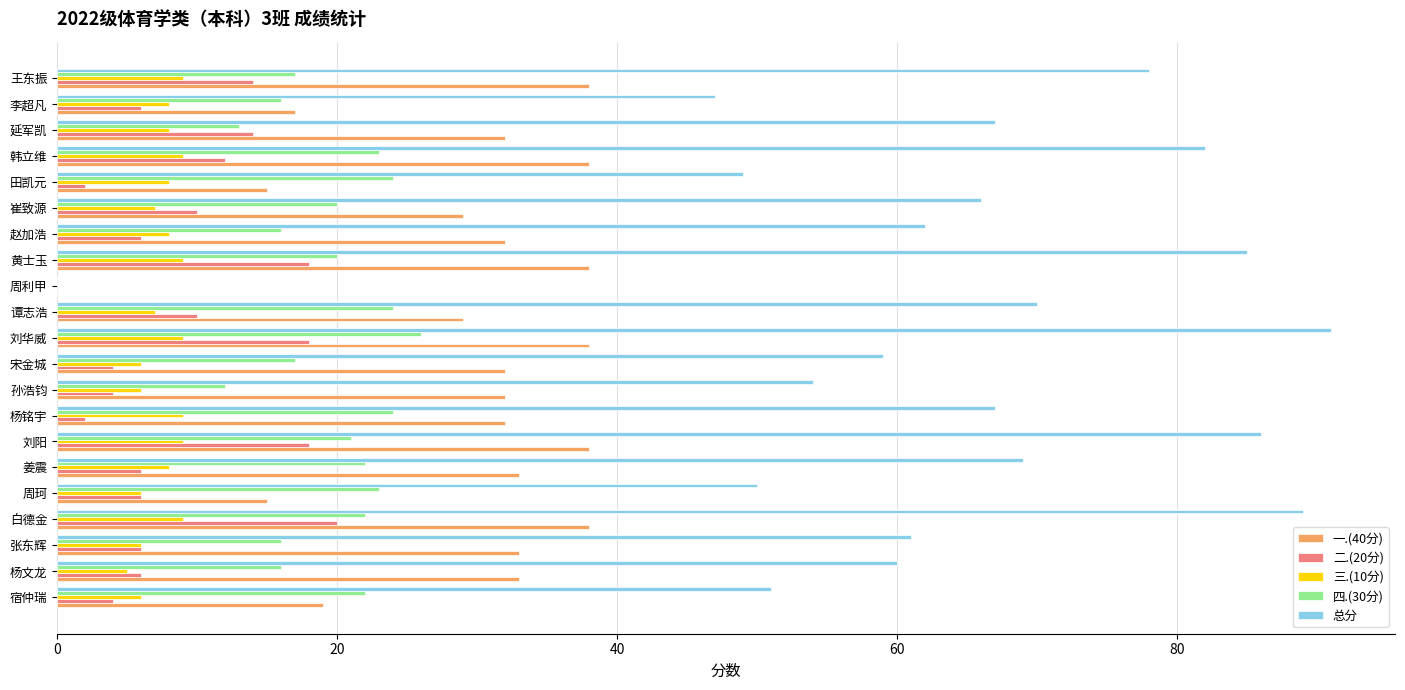

Between 刘阳 and 宋金城, which series saw the biggest shift?

总分